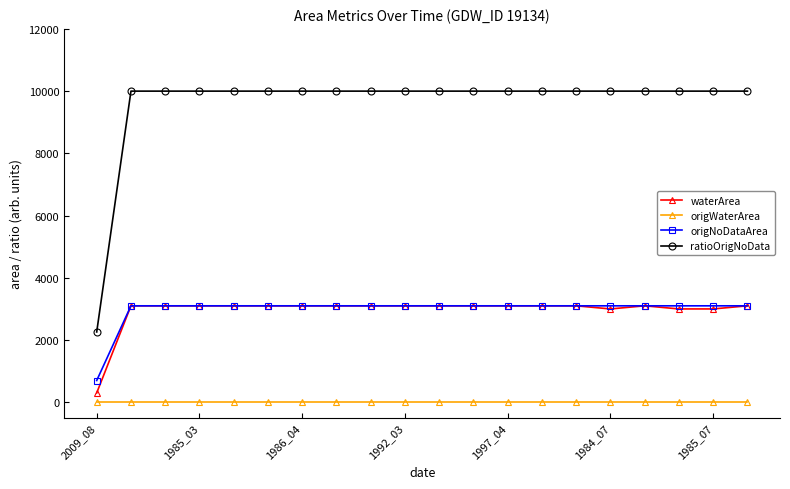

True or false: origWaterArea and origNoDataArea cross at least once.

False